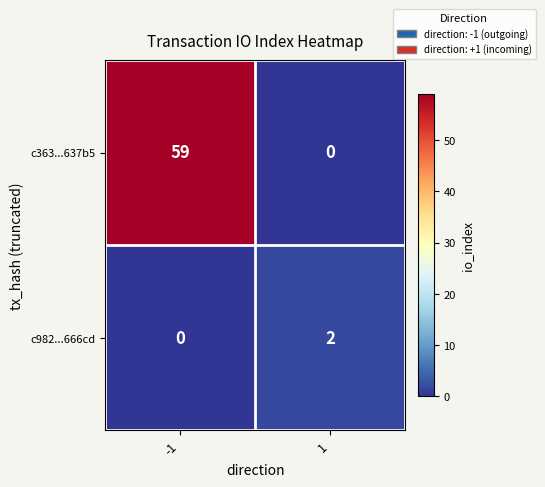

Reading right to left, transcribe all the data shown in this chart.

c363...637b5: 1=0	-1=59
c982...666cd: 1=2	-1=0